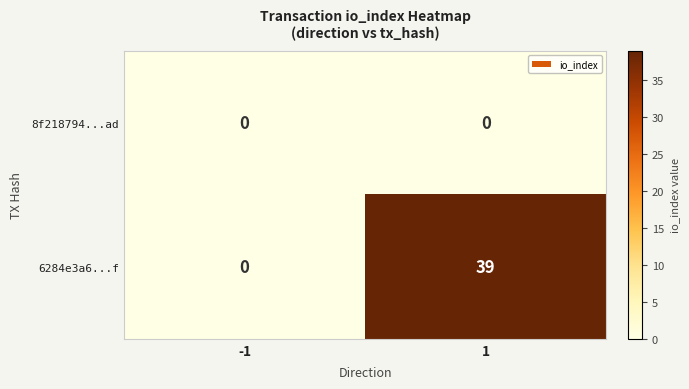

How many data points does each series have?

2